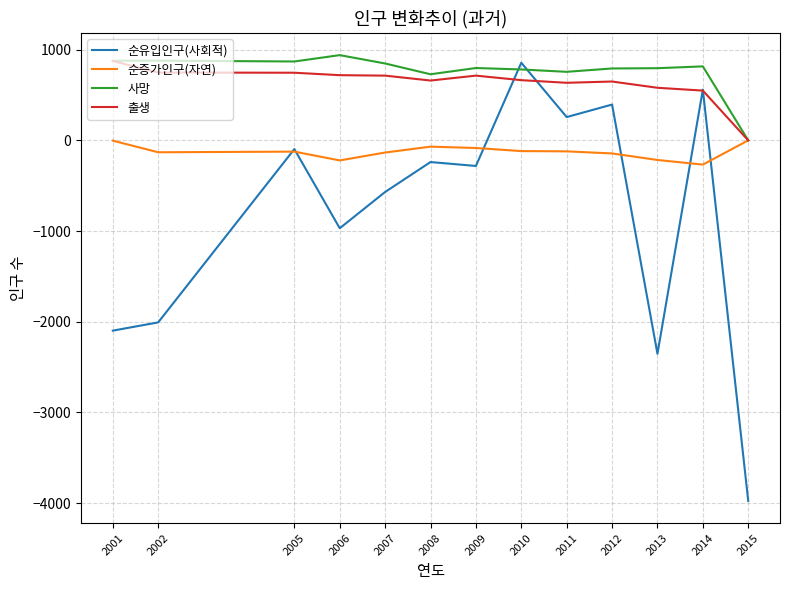

Rank the series at 2006 from highest to lowest value.

사망, 출생, 순증가인구(자연), 순유입인구(사회적)